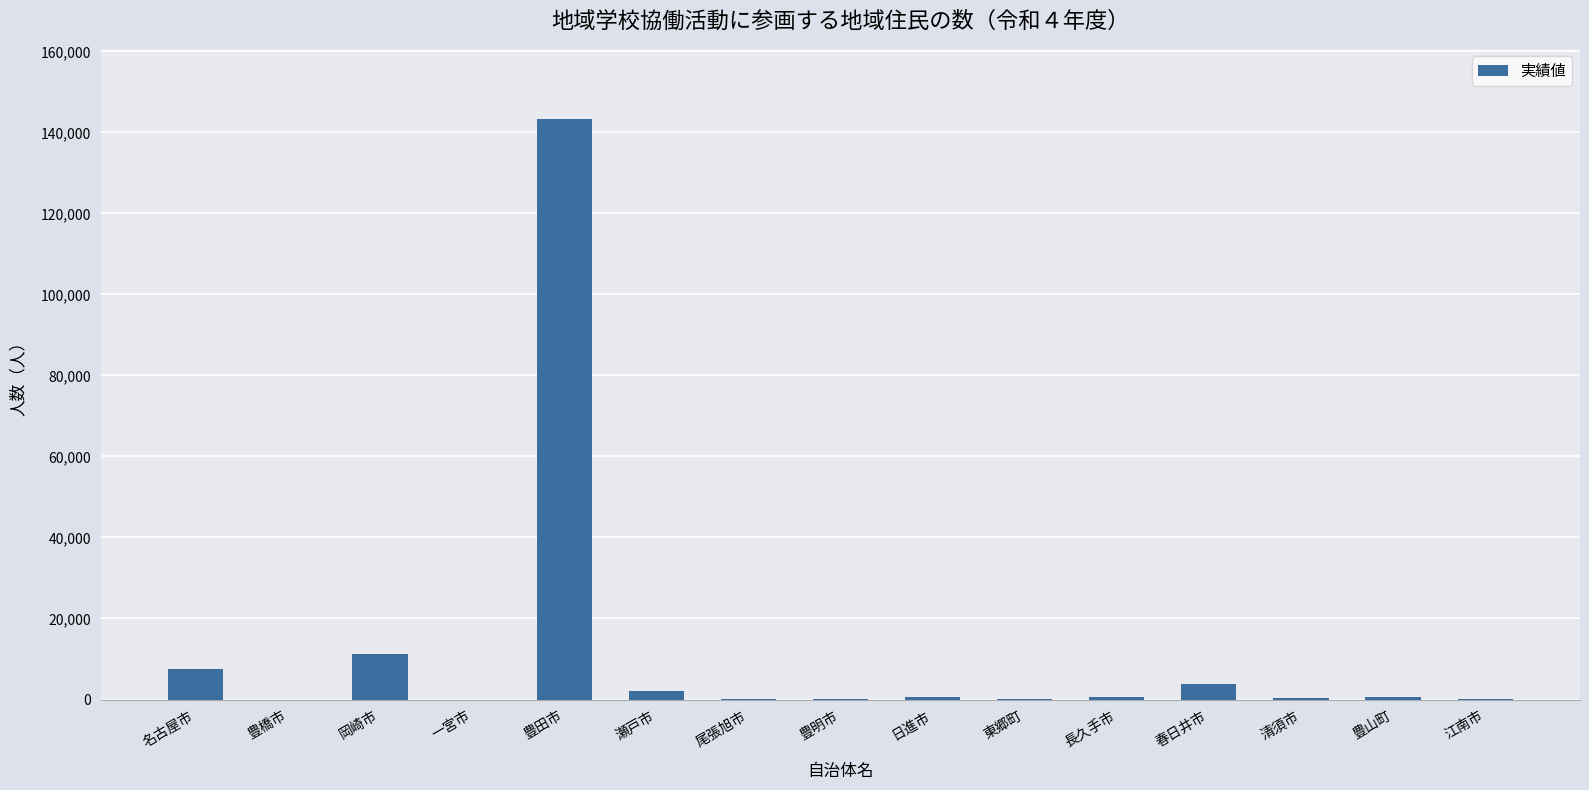

Which label corresponds to the largest value in the chart?

豊田市